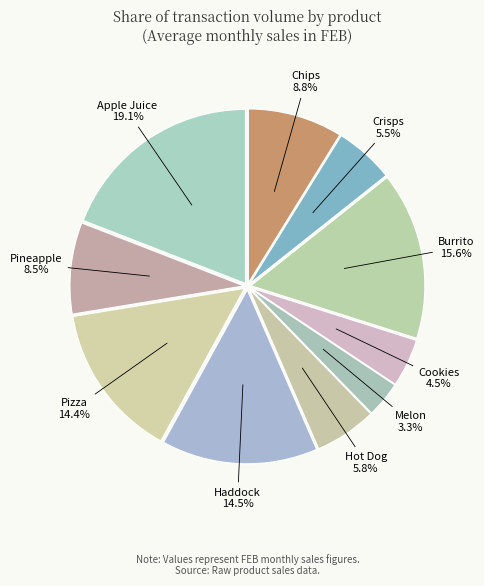

The Apple Juice slice represents 31% of the pie. True or false?

False